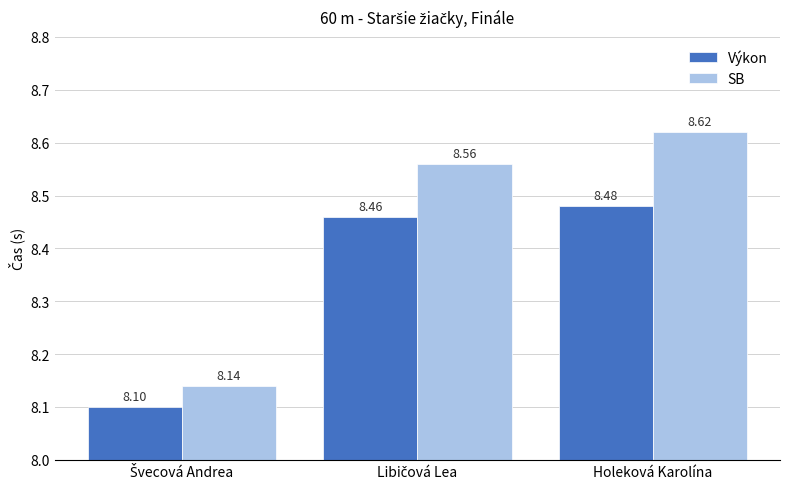

What is the sum of all Výkon values?

25.0